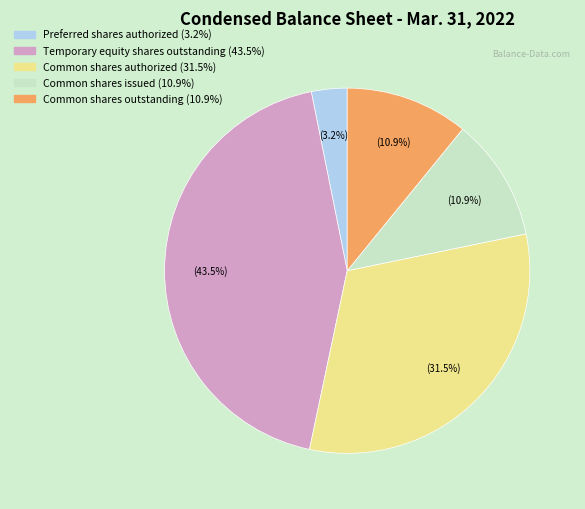

Is there a majority slice in this chart?

No